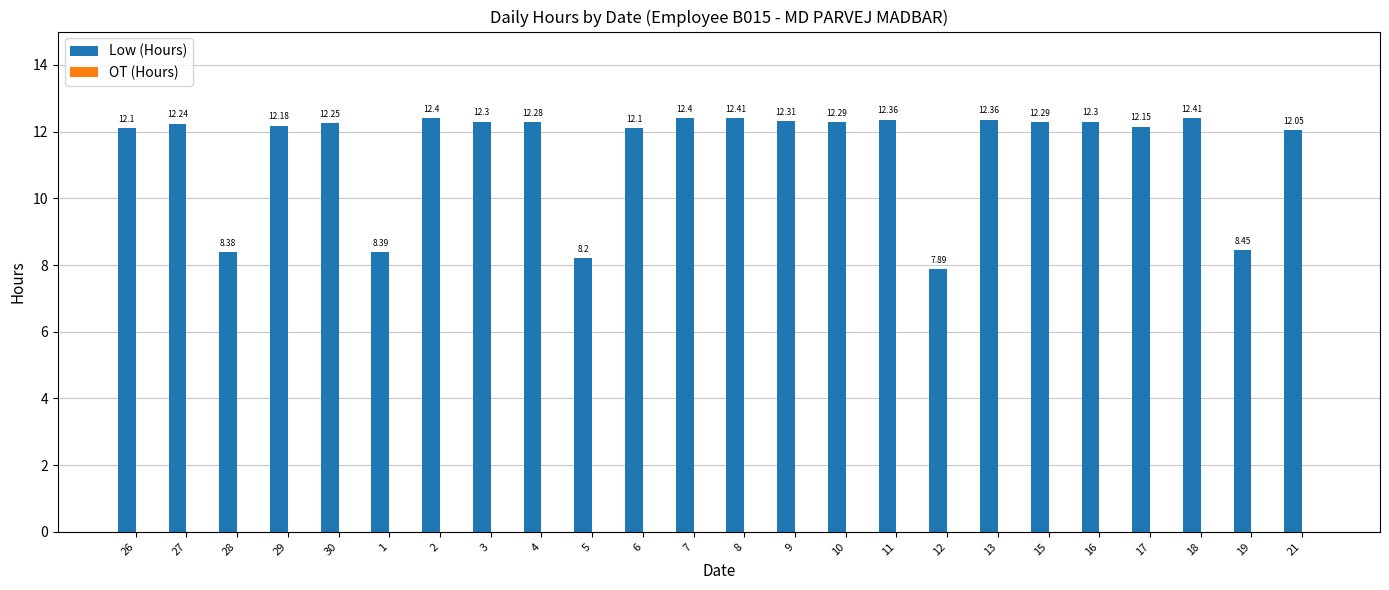

What is the ratio of the value at 8 to the value at 12?

1.6